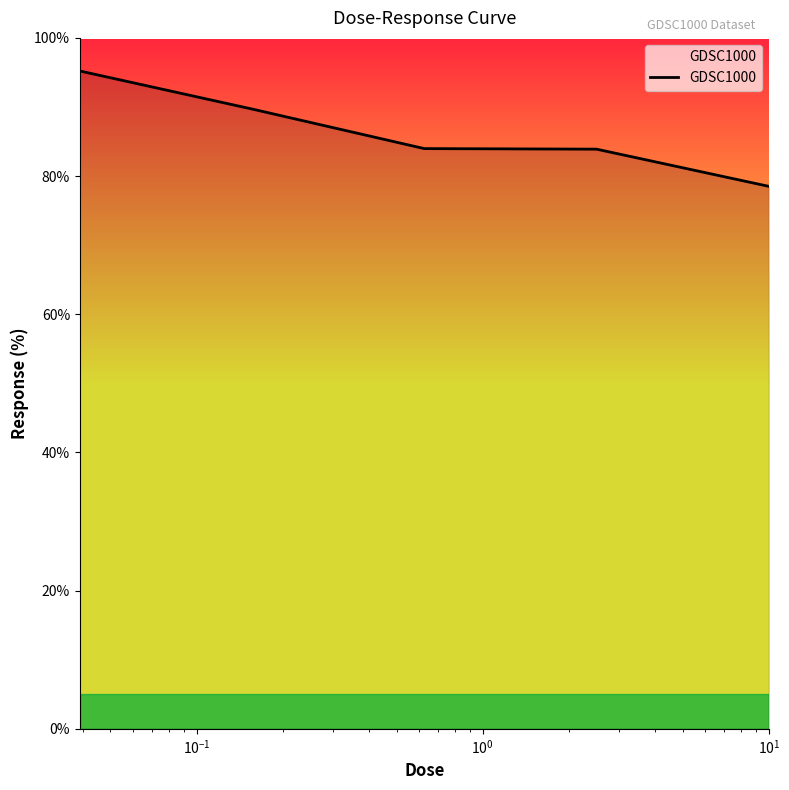

True or false: the data has more than 1 interior local peaks.

False